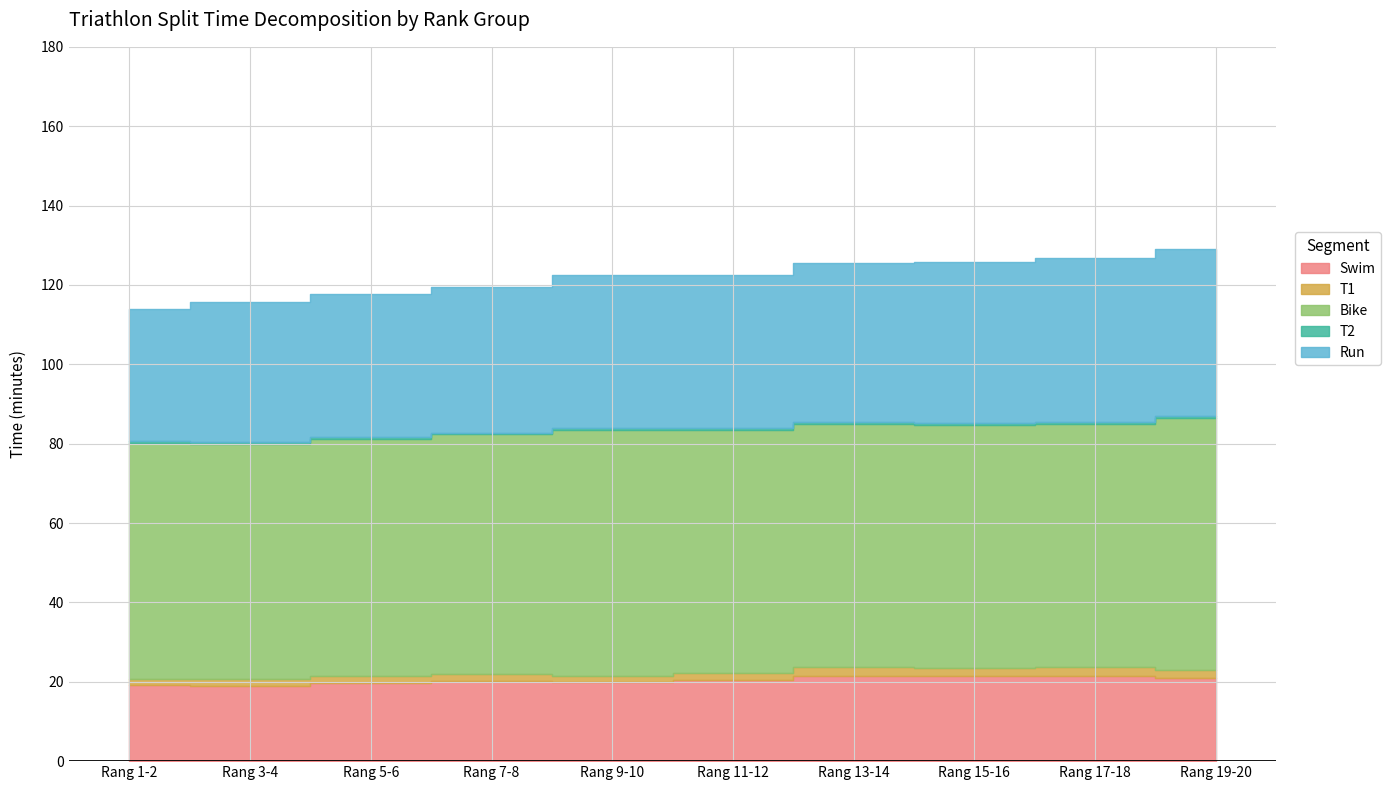

True or false: Run and Bike cross at least once.

False